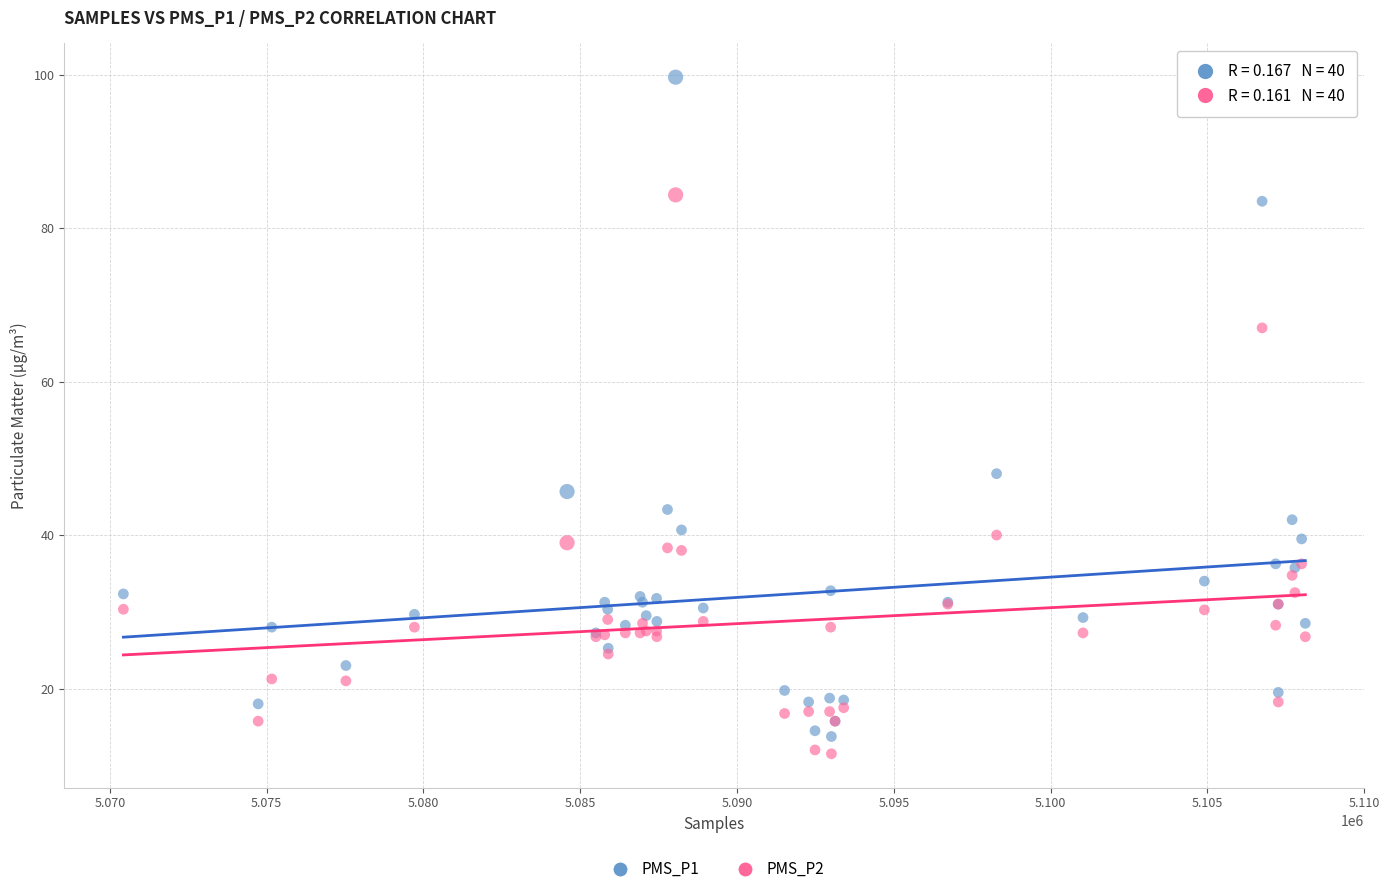

Which series reaches the maximum Y coordinate?

PMS_P1